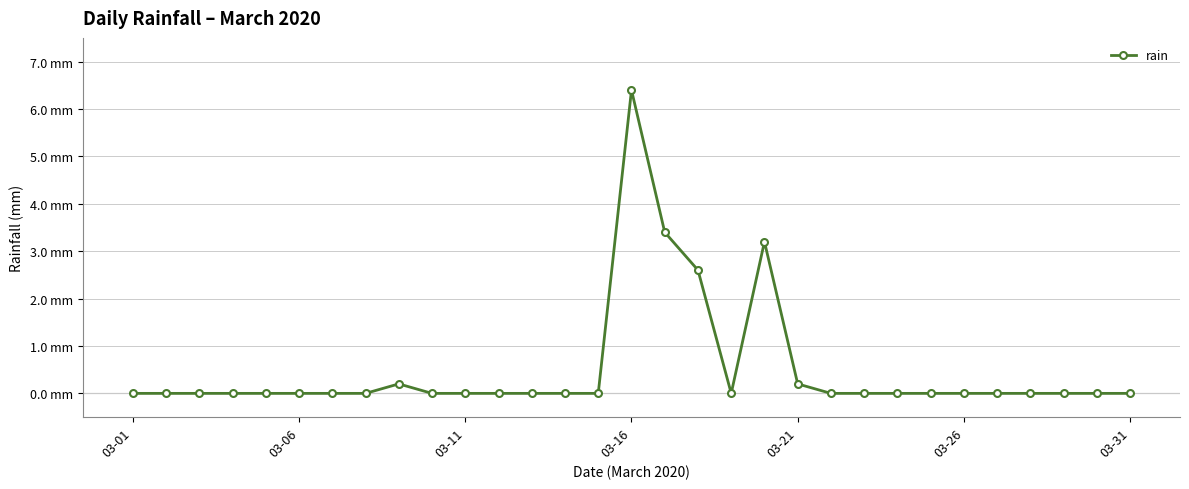

What is the greatest value displayed?

6.4